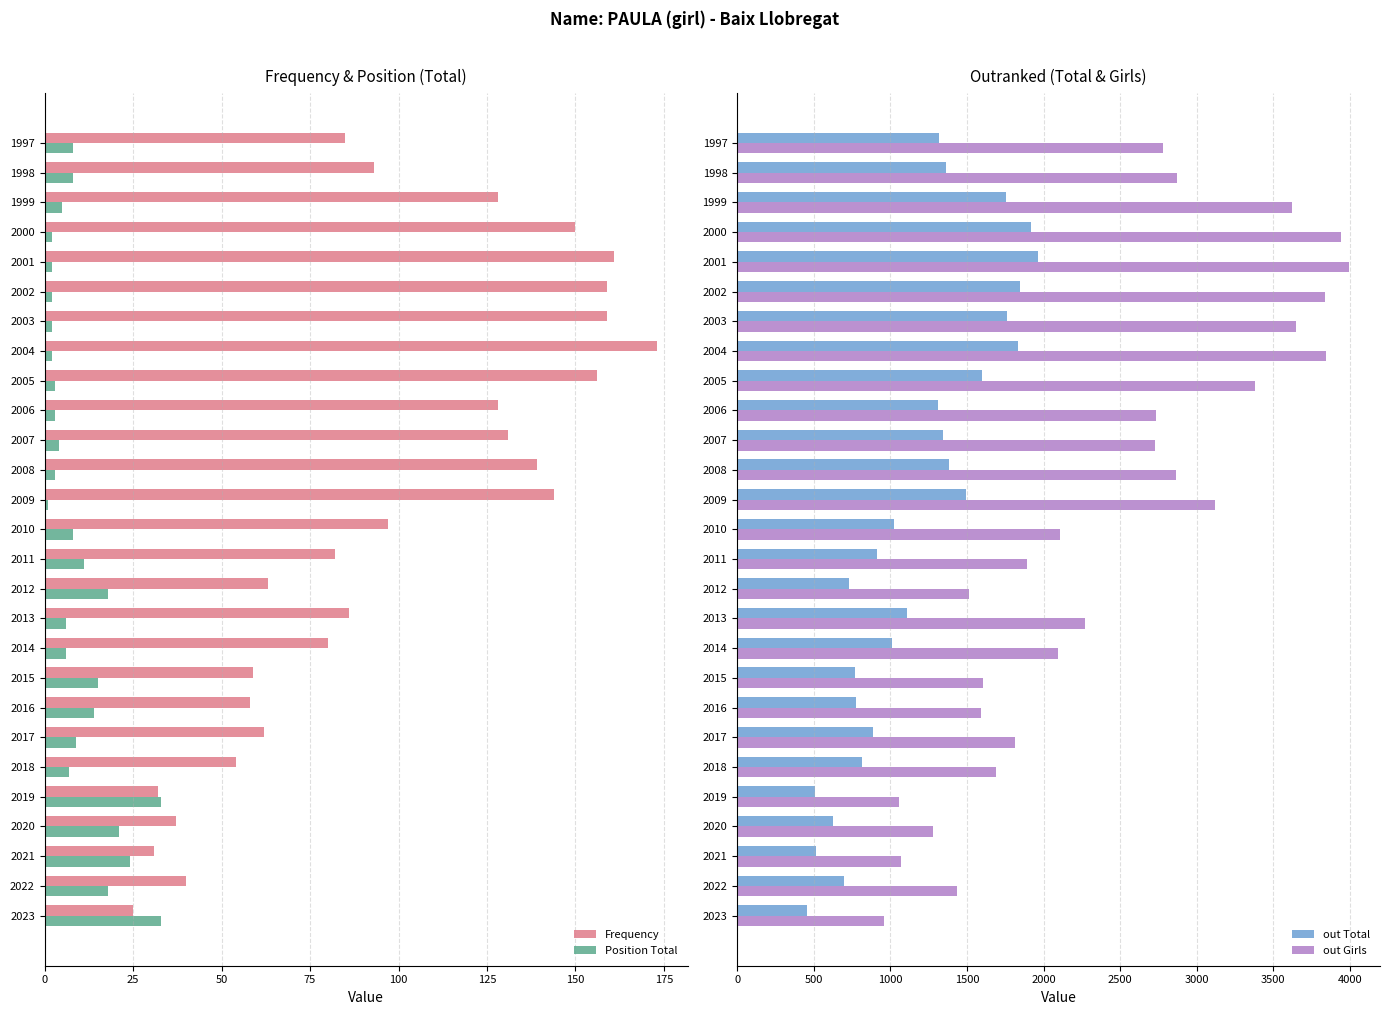

How many bars are there in total?

108